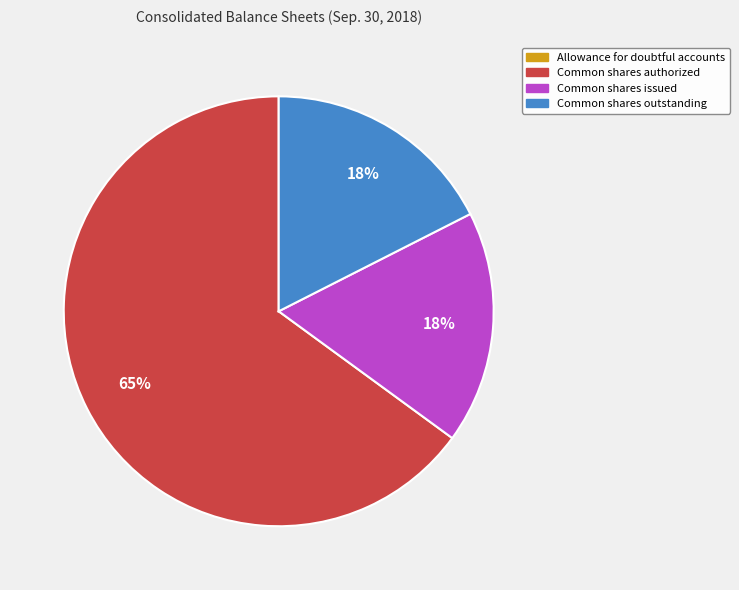

Is there a majority slice in this chart?

Yes